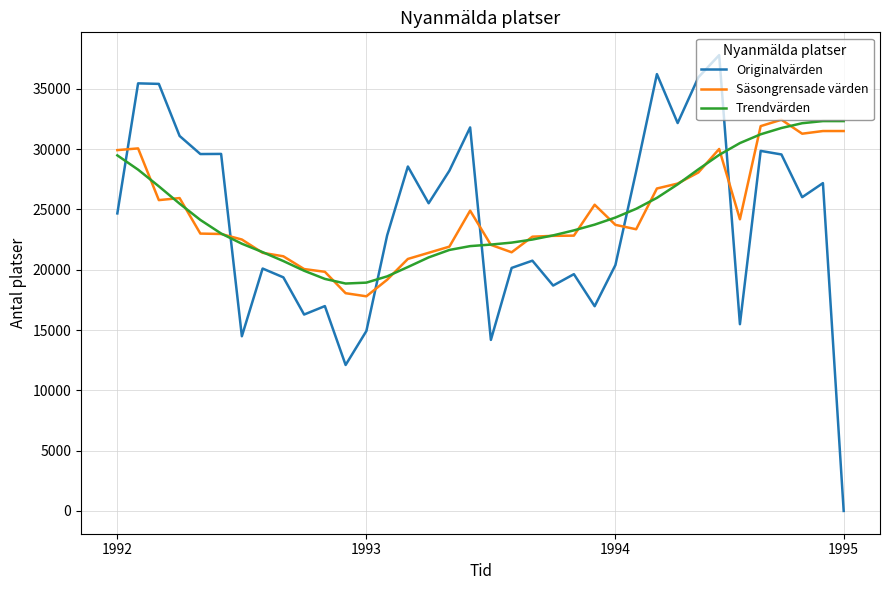

What is the highest value of the Säsongrensade värden series?

32435.1